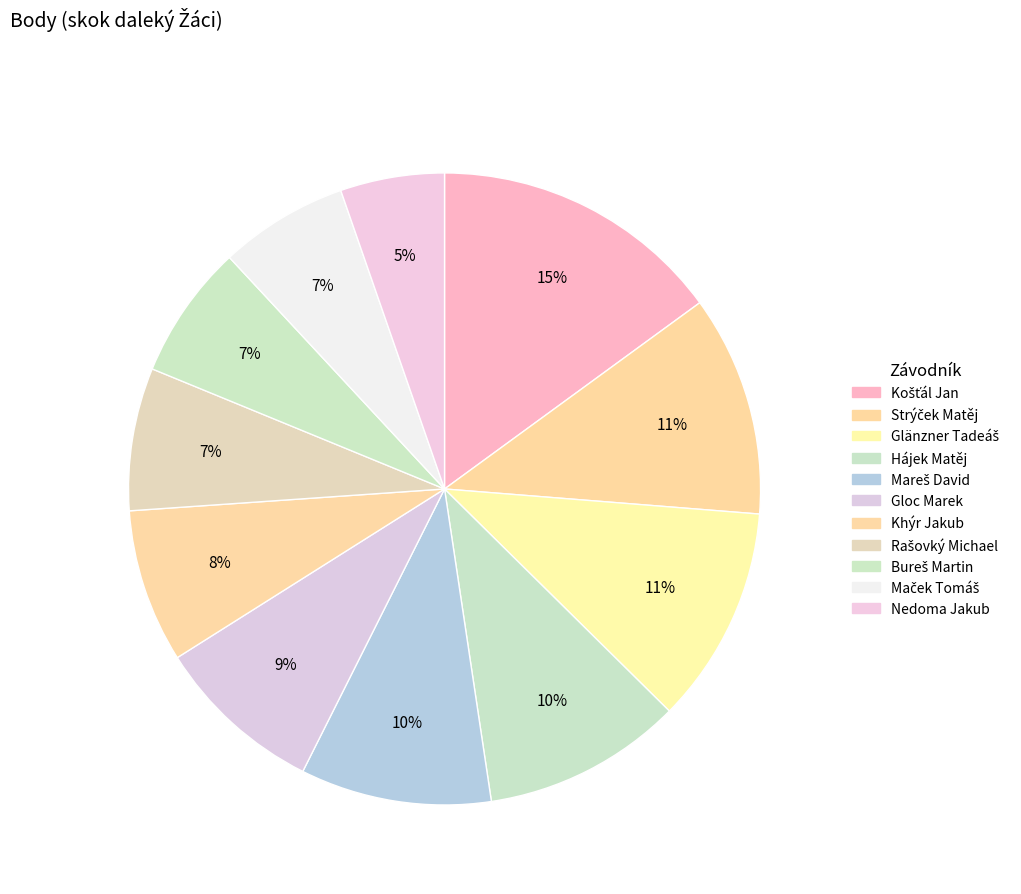

Does Bureš Martin represent more than half of the total?

No